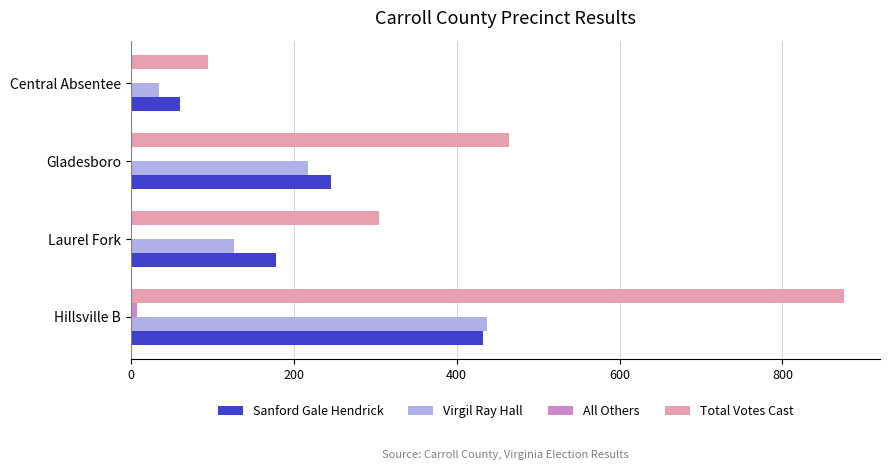

Between Hillsville B and Gladesboro, which series saw the biggest shift?

Total Votes Cast